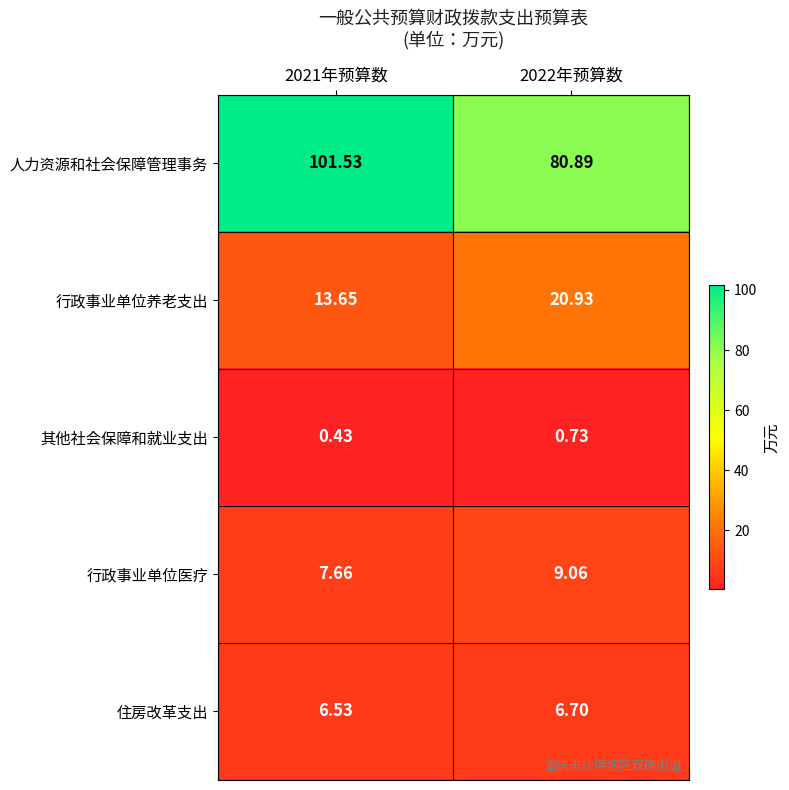

List the series in order of their peak value, highest first.

人力资源和社会保障管理事务, 行政事业单位养老支出, 行政事业单位医疗, 住房改革支出, 其他社会保障和就业支出